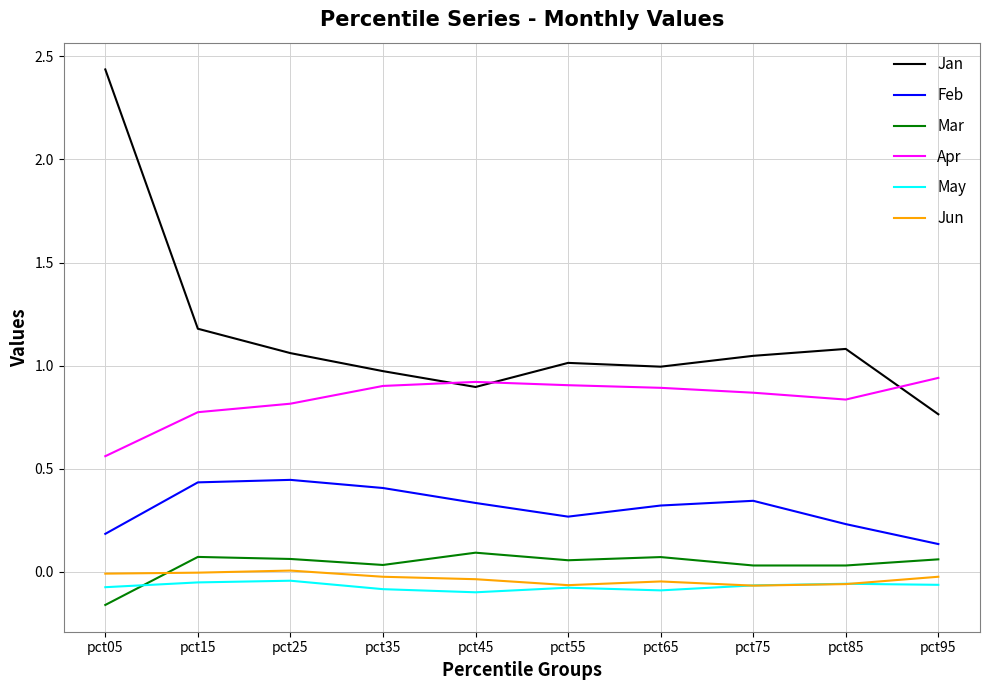

The value of Jan at pct15 is 1.2. True or false?

True